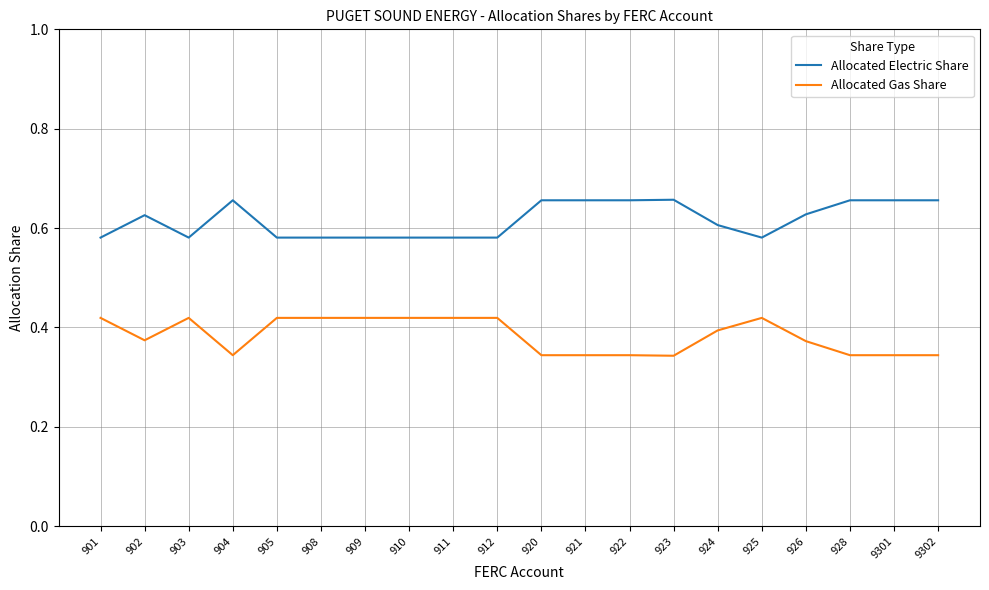

Which series has the largest total across all categories?

Allocated Electric Share